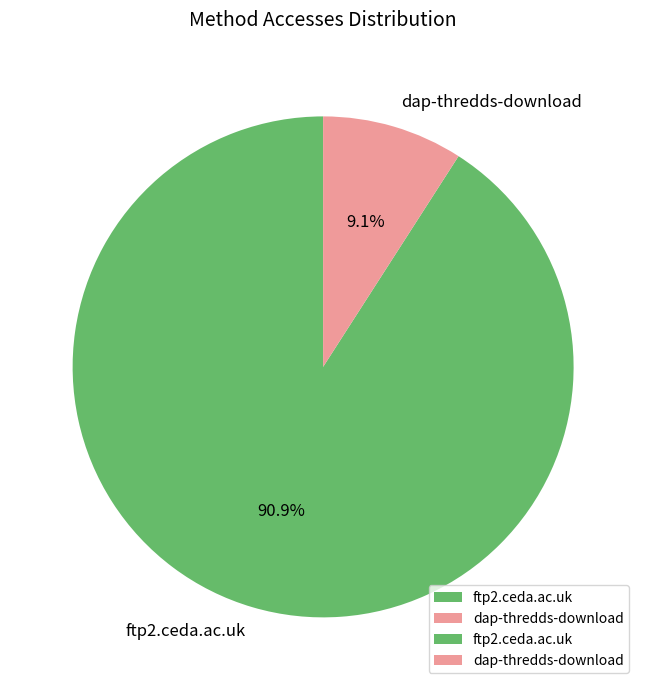

To the nearest percent, what is the difference between the largest and smallest slice percentages?

82%